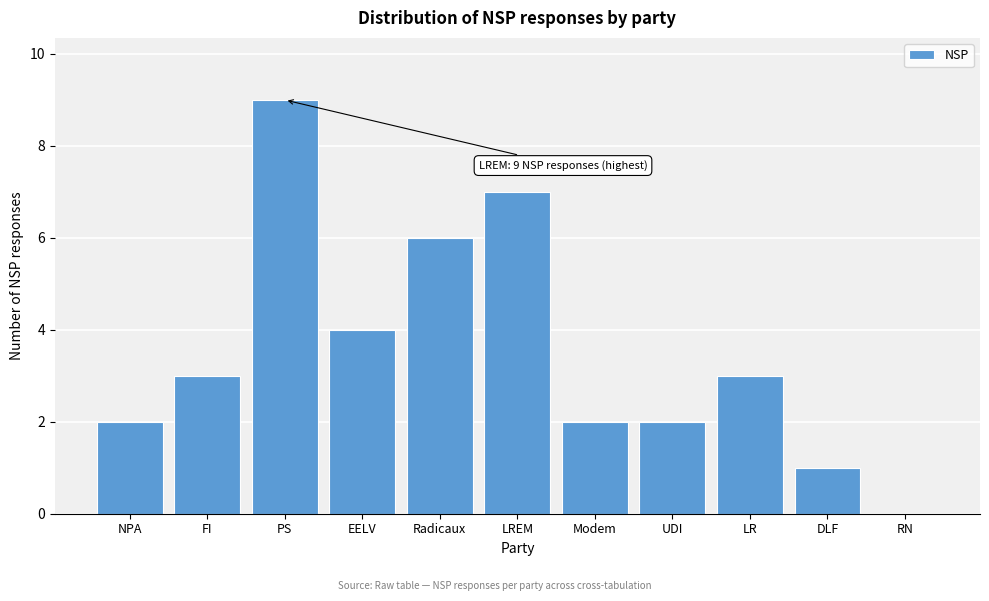

Reading left to right, transcribe all the data shown in this chart.

NPA=2	FI=3	PS=9	EELV=4	Radicaux=6	LREM=7	Modem=2	UDI=2	LR=3	DLF=1	RN=0